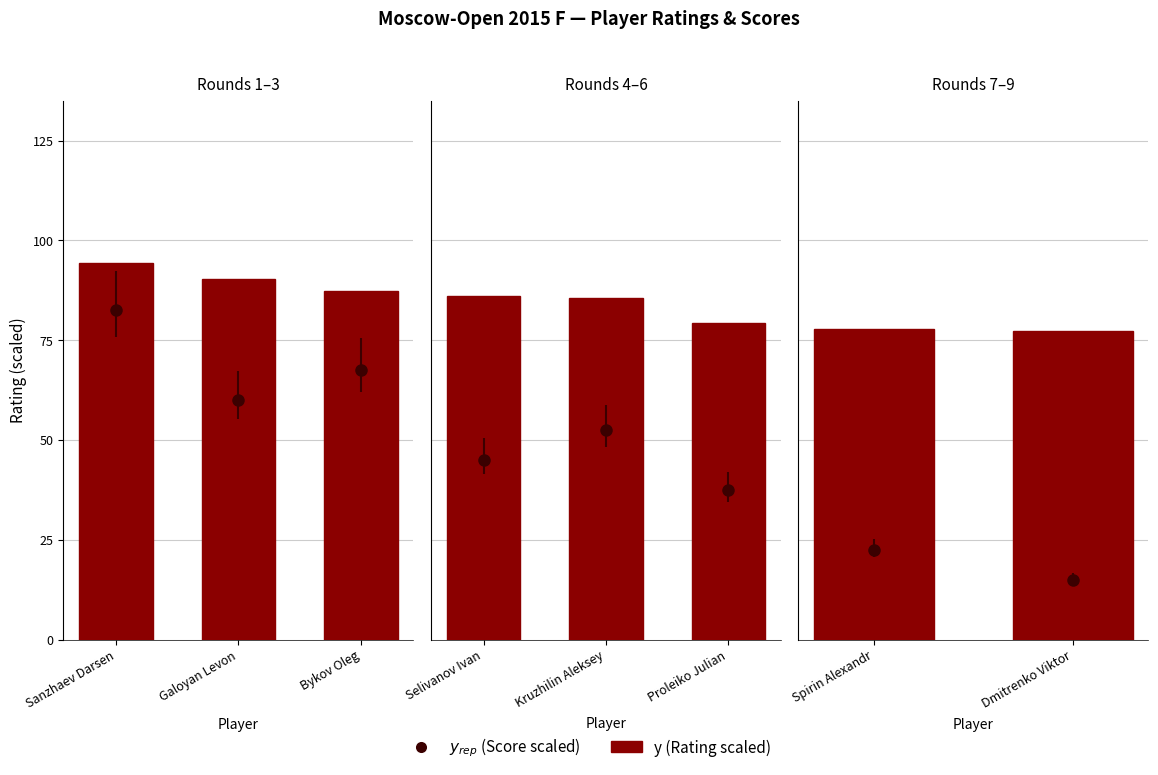

True or false: the data shows 41.1 at Dmitrenko Viktor.

False